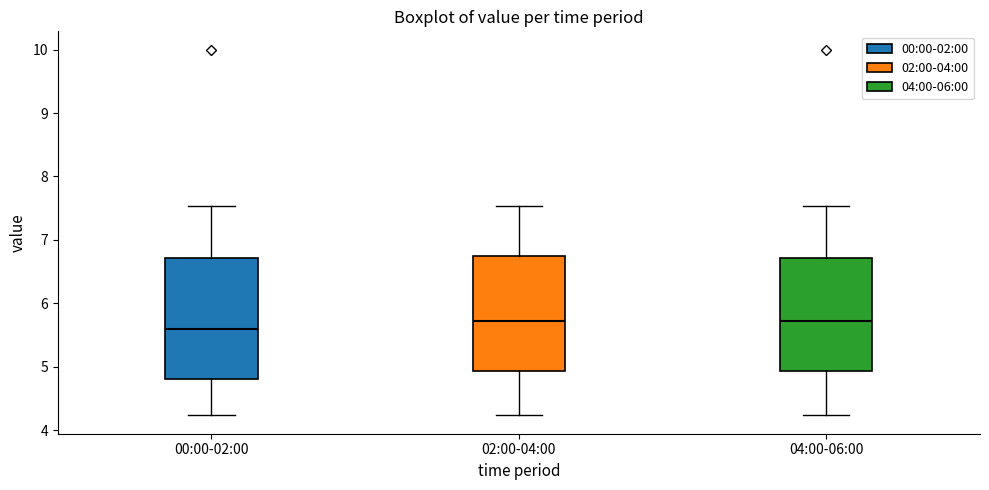

Reading left to right, transcribe this box plot: for each box, give where its median line is, the range the box spans, and where its two whiskers end, as read against the y-axis. The values are not printed on the chart, so give them approximately, as read against the axis.

00:00-02:00: median 5.6, box 4.8 to 6.7, whiskers 4.2 to 7.5
02:00-04:00: median 5.7, box 4.9 to 6.7, whiskers 4.2 to 7.5
04:00-06:00: median 5.7, box 4.9 to 6.7, whiskers 4.2 to 7.5